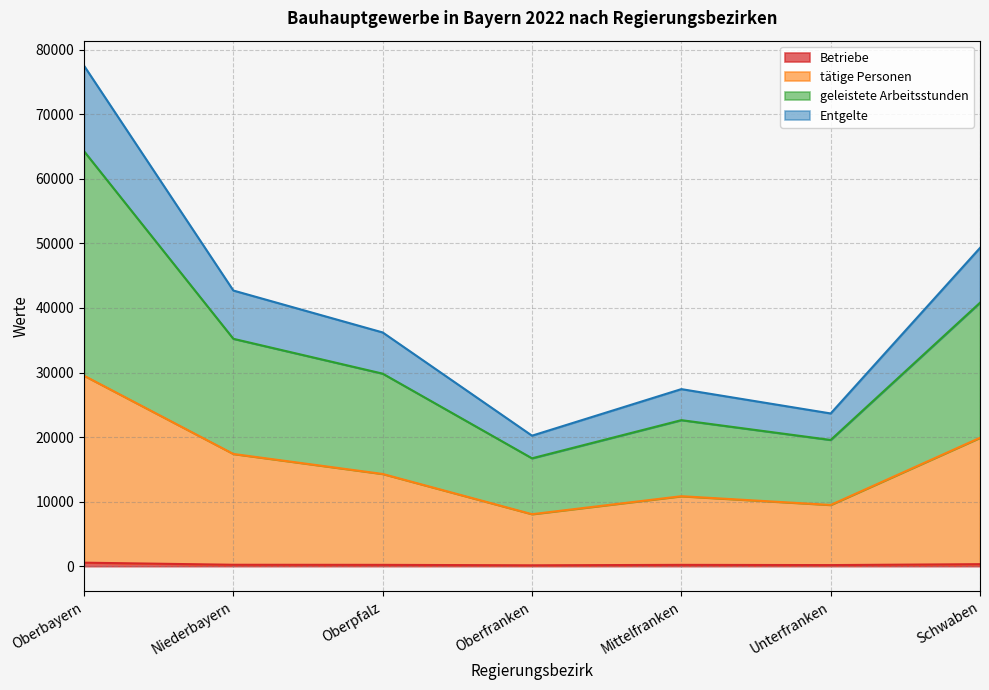

Which category has the lowest value across all series?

Oberfranken